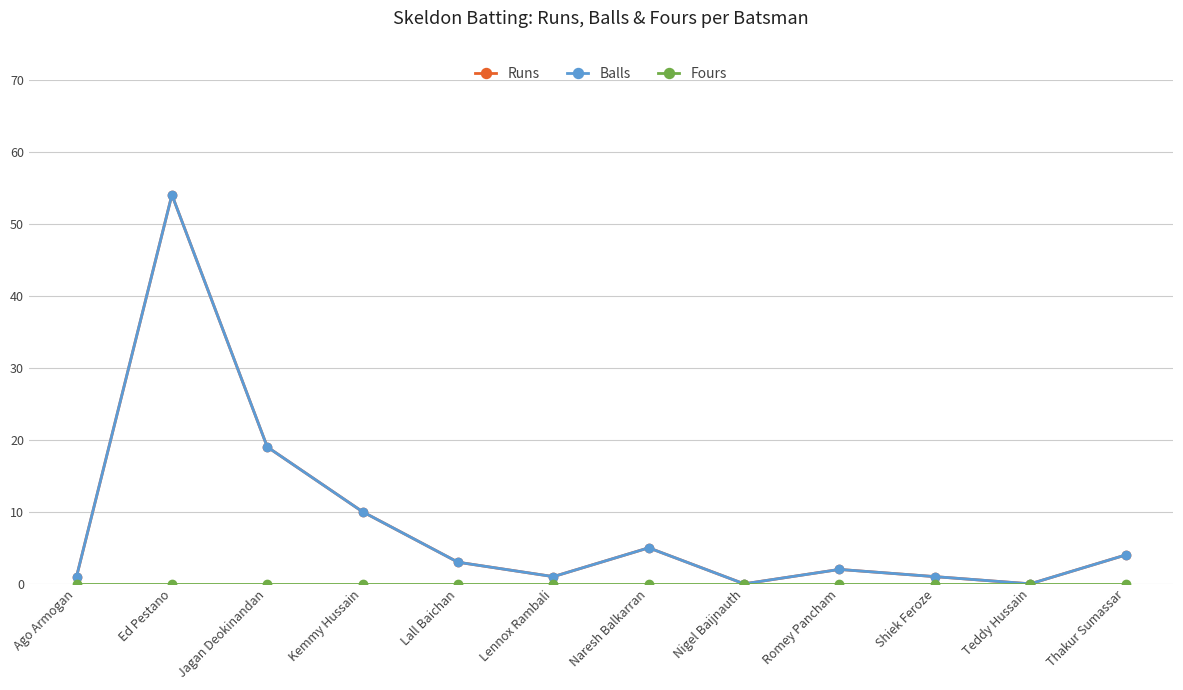

Is this an area chart (filled region under the line)?

No